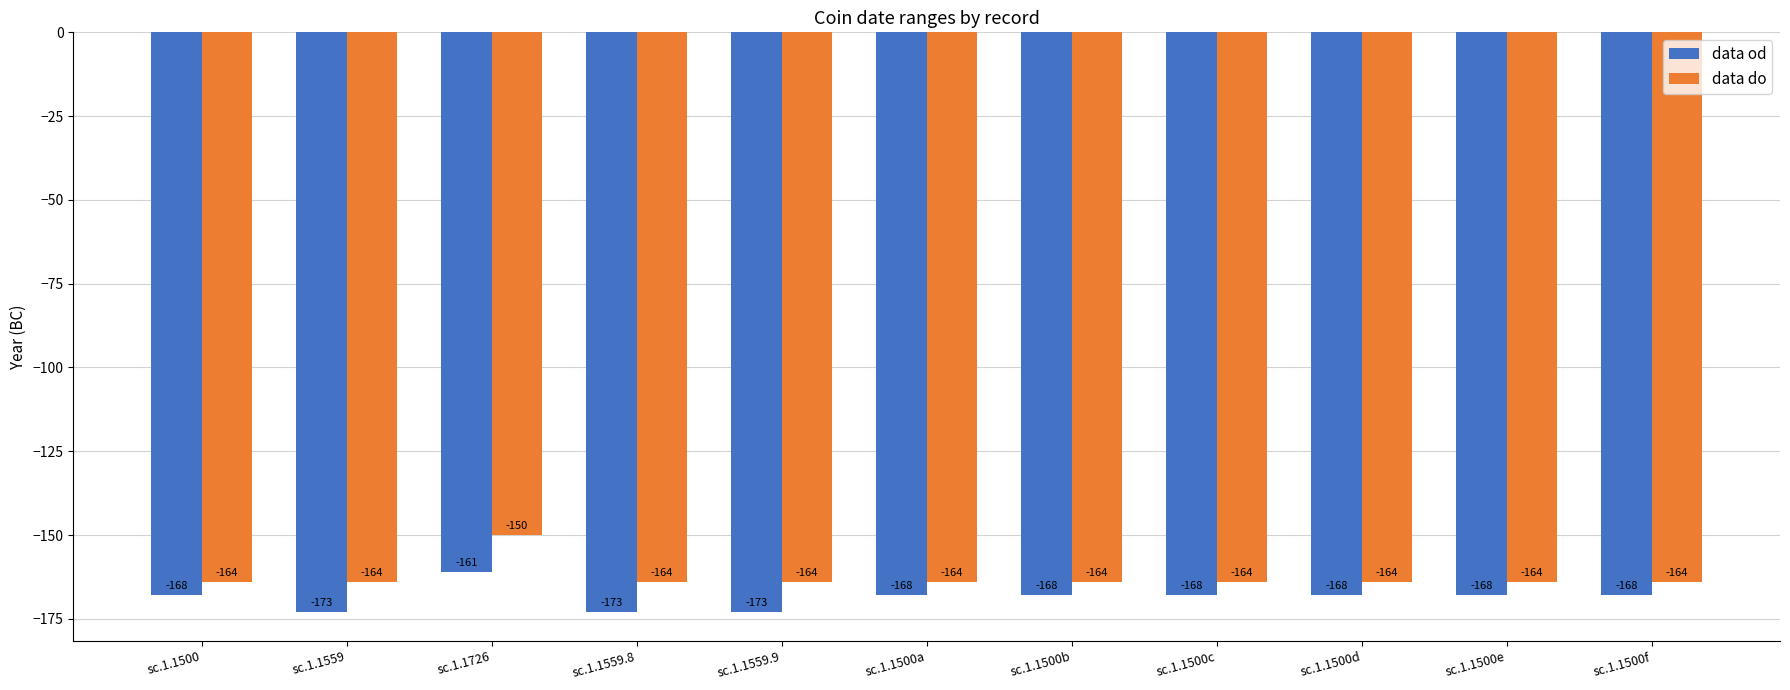

The data od series shows -234 at sc.1.1500d. True or false?

False